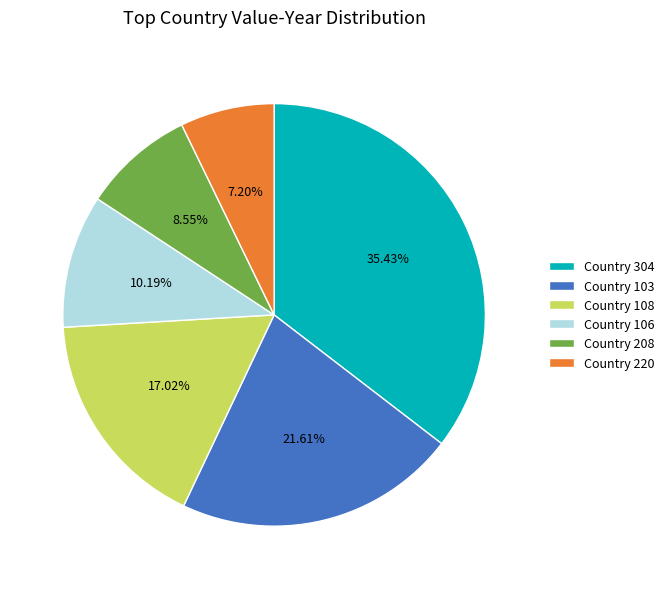

Rank the categories by value from highest to lowest.

Country 304, Country 103, Country 108, Country 106, Country 208, Country 220